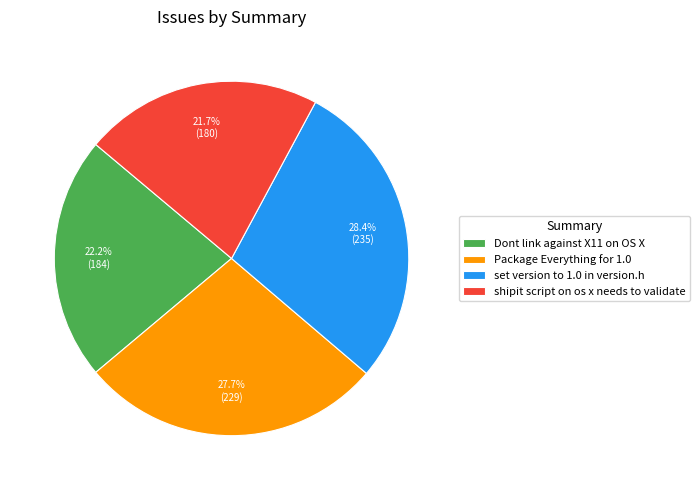

Which slice is the largest?

set version to 1.0 in version.h